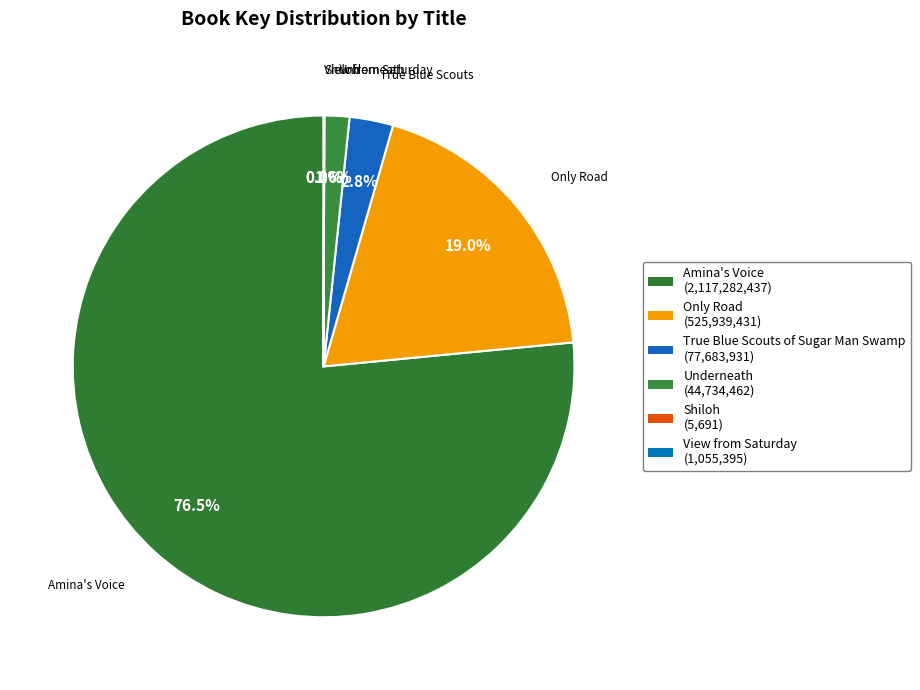

What is the majority slice?

Amina's Voice